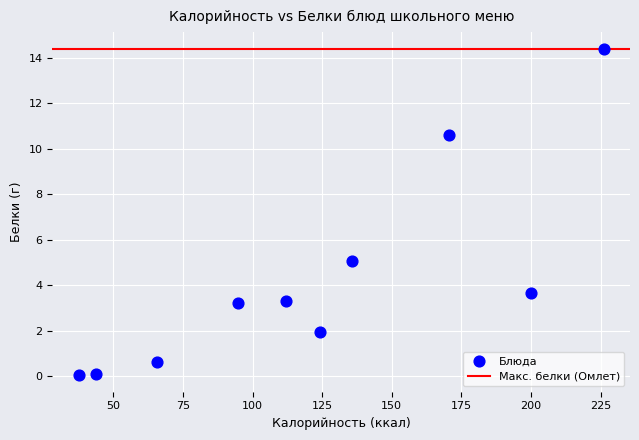

What is the range of Y values (max minus min)?

14.4